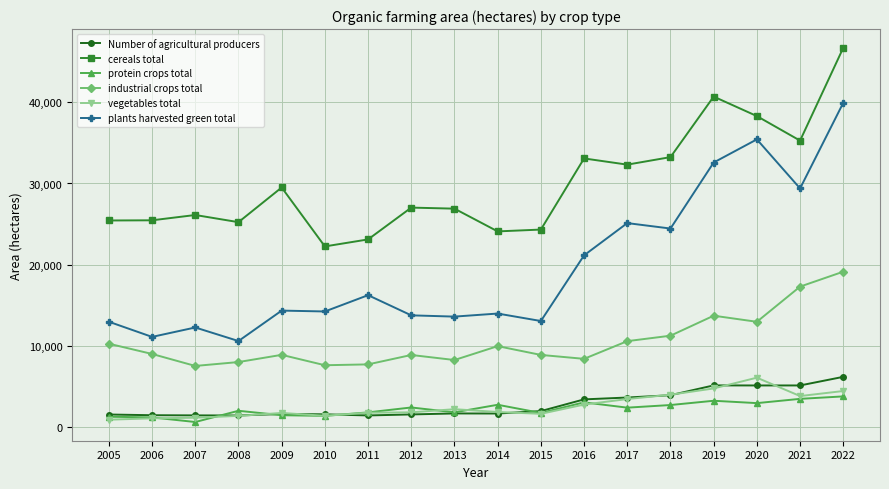

What is the value of the Number of agricultural producers point at the 7th from the left?

1436.0